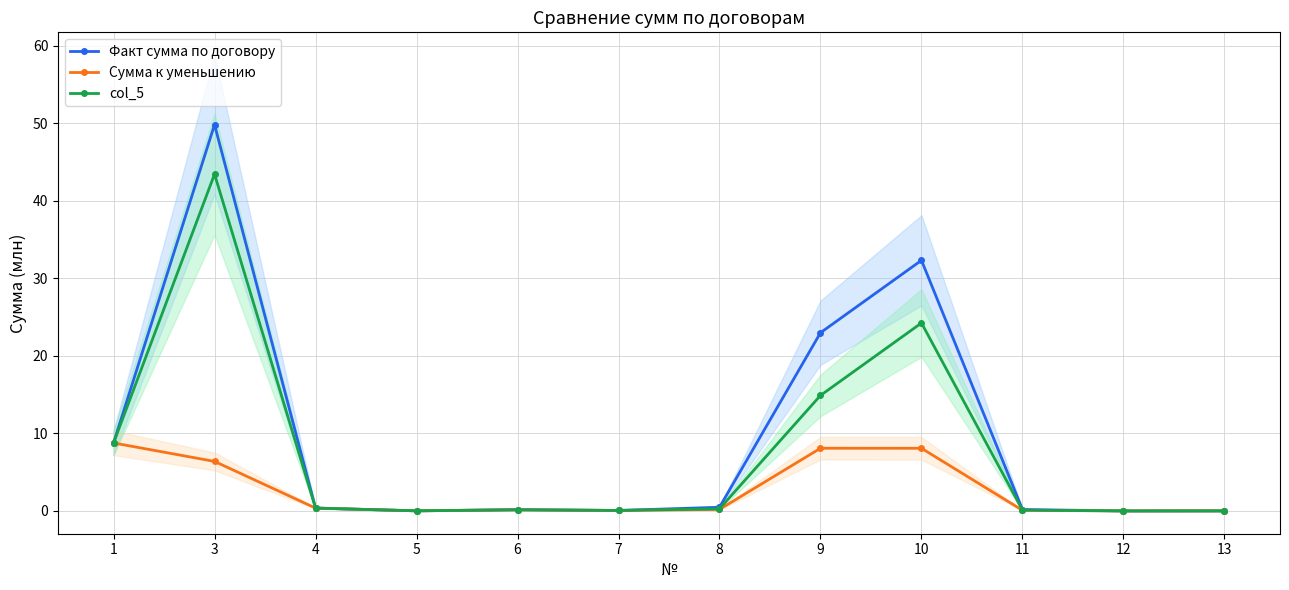

Rank the series by their maximum value, from highest to lowest.

Факт сумма по договору, col_5, Сумма к уменьшению